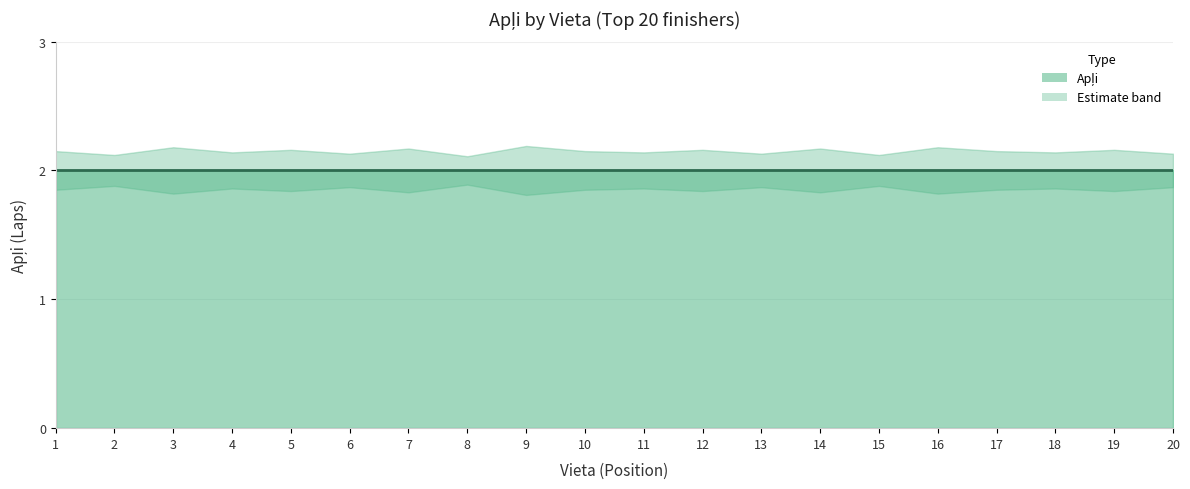

Reading left to right, transcribe all the data shown in this chart.

Apļi: 1=2.0	2=2.0	3=2.0	4=2.0	5=2.0	6=2.0	7=2.0	8=2.0	9=2.0	10=2.0	11=2.0	12=2.0	13=2.0	14=2.0	15=2.0	16=2.0	17=2.0	18=2.0	19=2.0	20=2.0
Apļi_upper: 1=2.1	2=2.1	3=2.2	4=2.1	5=2.2	6=2.1	7=2.2	8=2.1	9=2.2	10=2.1	11=2.1	12=2.2	13=2.1	14=2.2	15=2.1	16=2.2	17=2.1	18=2.1	19=2.2	20=2.1
Apļi_lower: 1=1.9	2=1.9	3=1.8	4=1.9	5=1.8	6=1.9	7=1.8	8=1.9	9=1.8	10=1.9	11=1.9	12=1.8	13=1.9	14=1.8	15=1.9	16=1.8	17=1.9	18=1.9	19=1.8	20=1.9